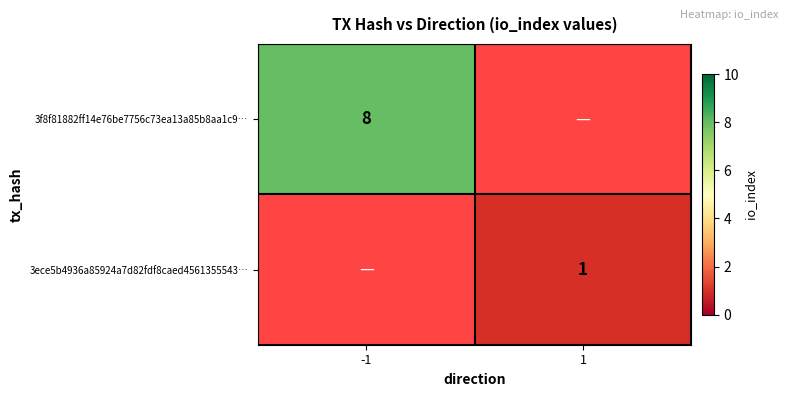

Which label corresponds to the largest value in the chart?

-1